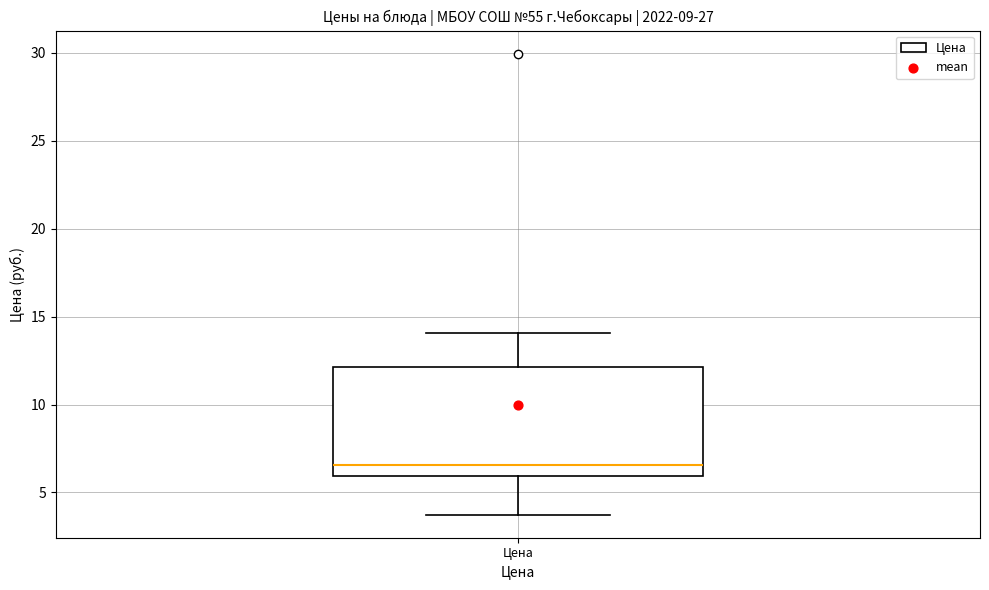

Transcribe this box plot: give where the median line is, the range the box spans, and where the two whiskers end, as read against the y-axis. The values are not printed on the chart, so give them approximately, as read against the axis.

median 6.5, box 6.0 to 12.0, whiskers 3.5 to 14.0